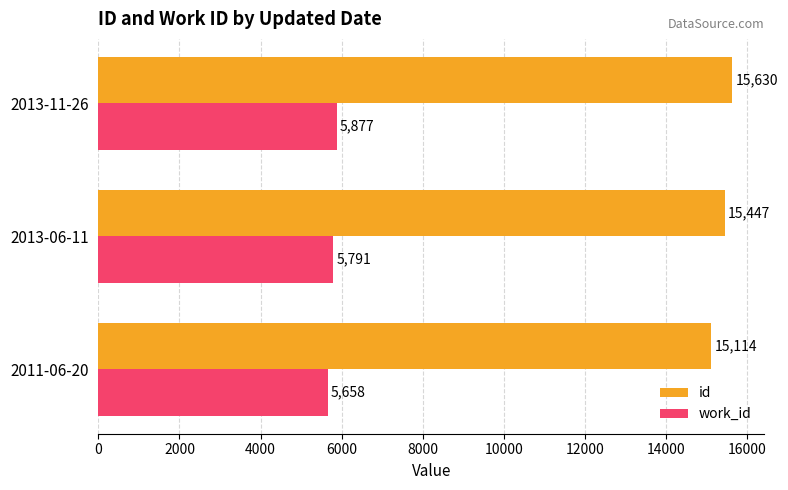

Where is work_id nearest to the value 5767?

2013-06-11